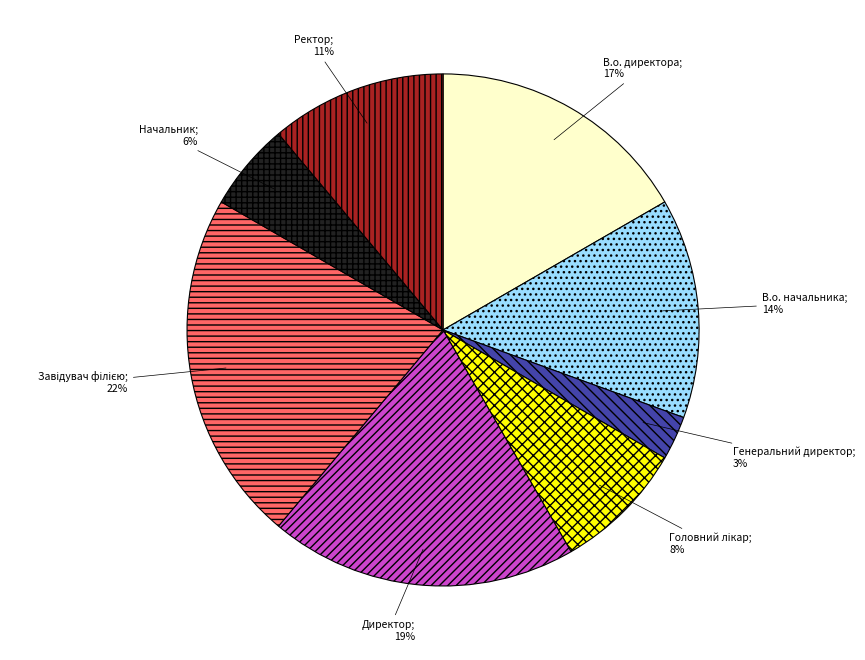

To the nearest percent, what is the difference between the largest and smallest slice percentages?

19%